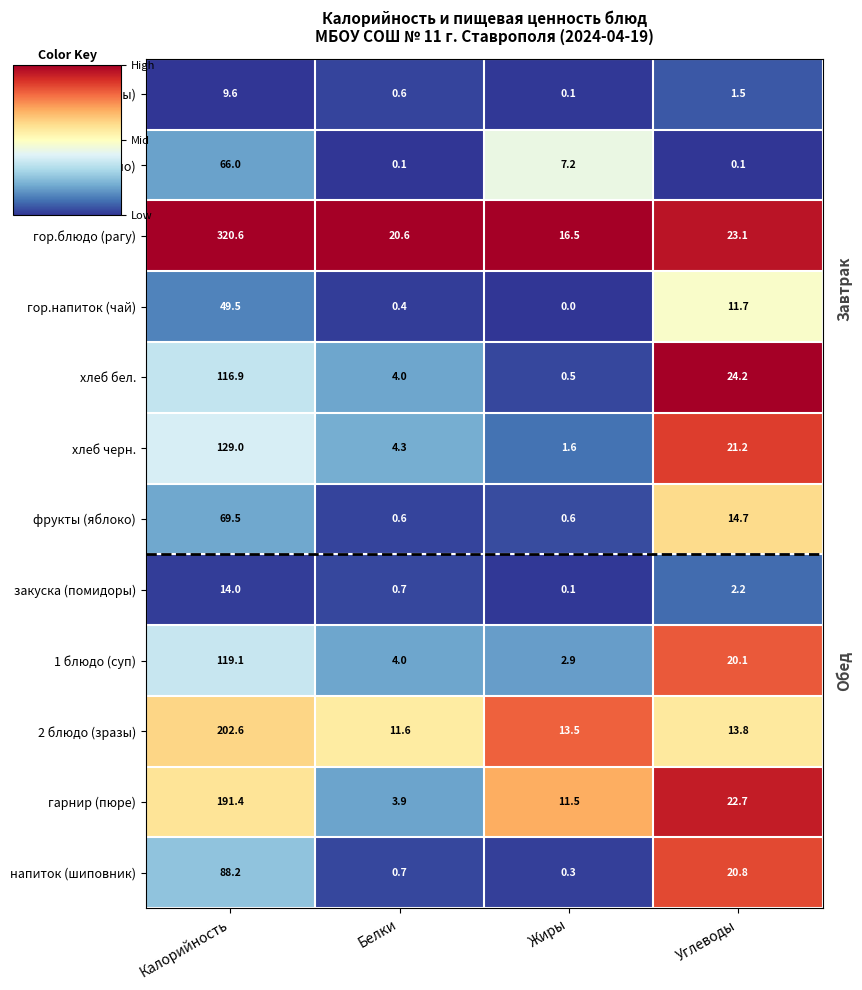

What is the highest value of the гор.блюдо (рагу) series?

320.6